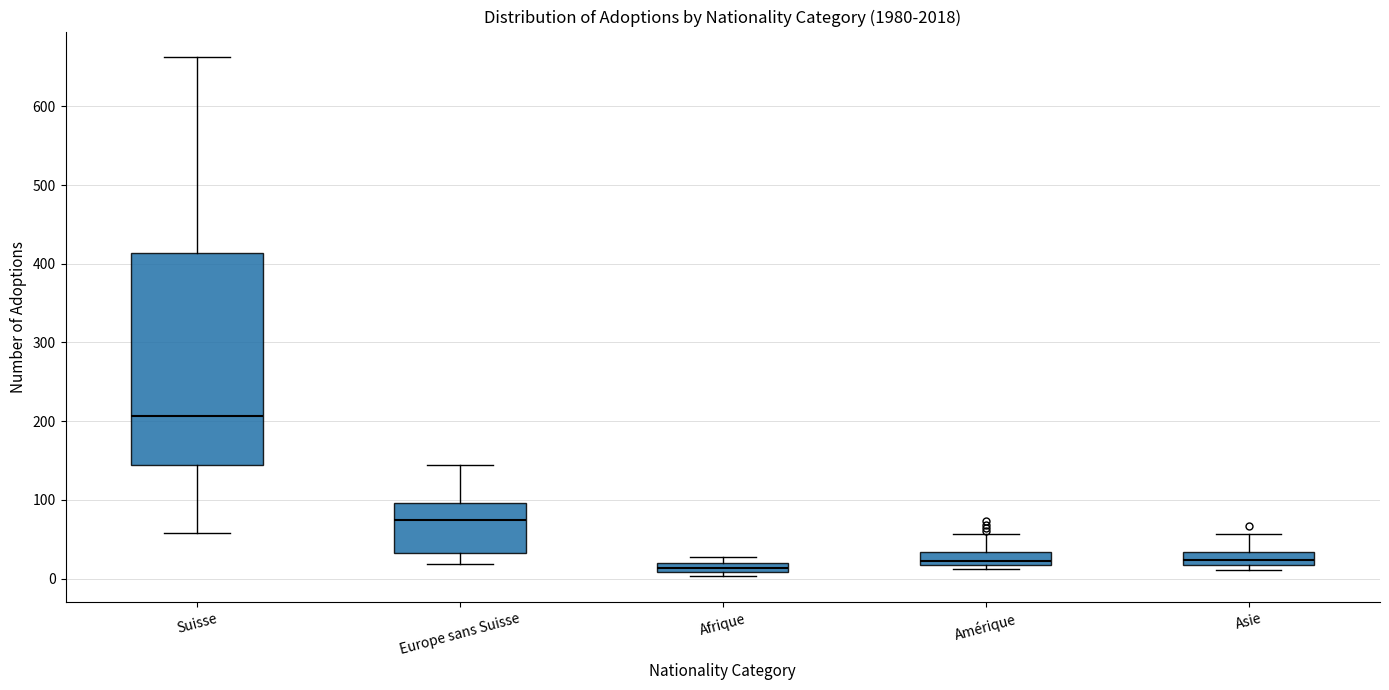

Which box's median line is the highest?

Suisse